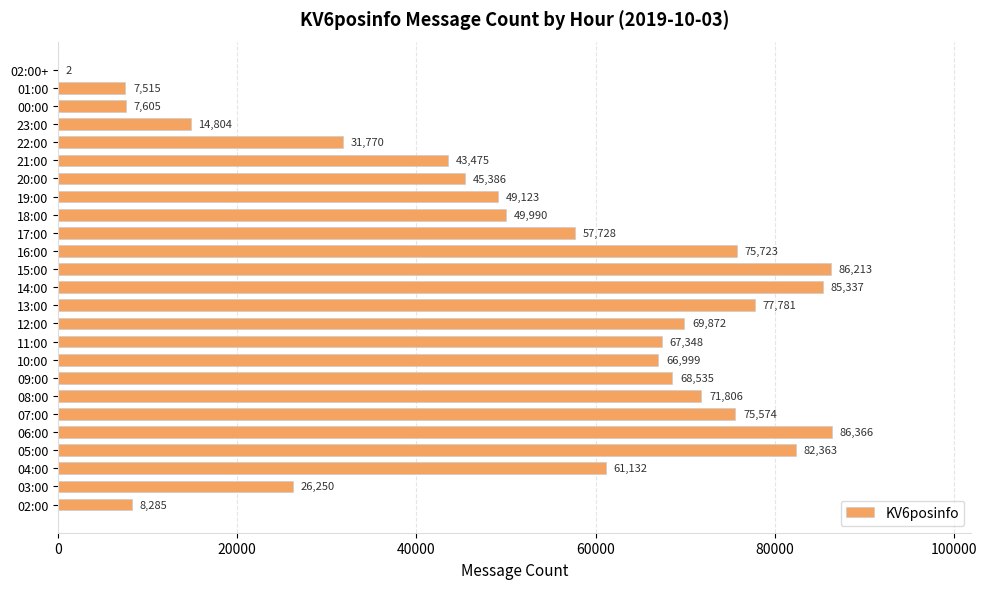

What is the change in value from 10:00 to 19:00?

-17876